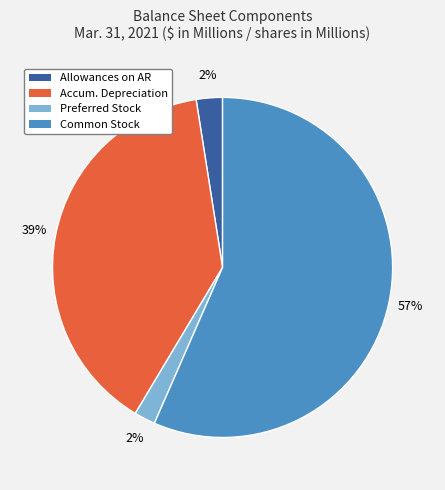

How many slices are in this pie chart?

4